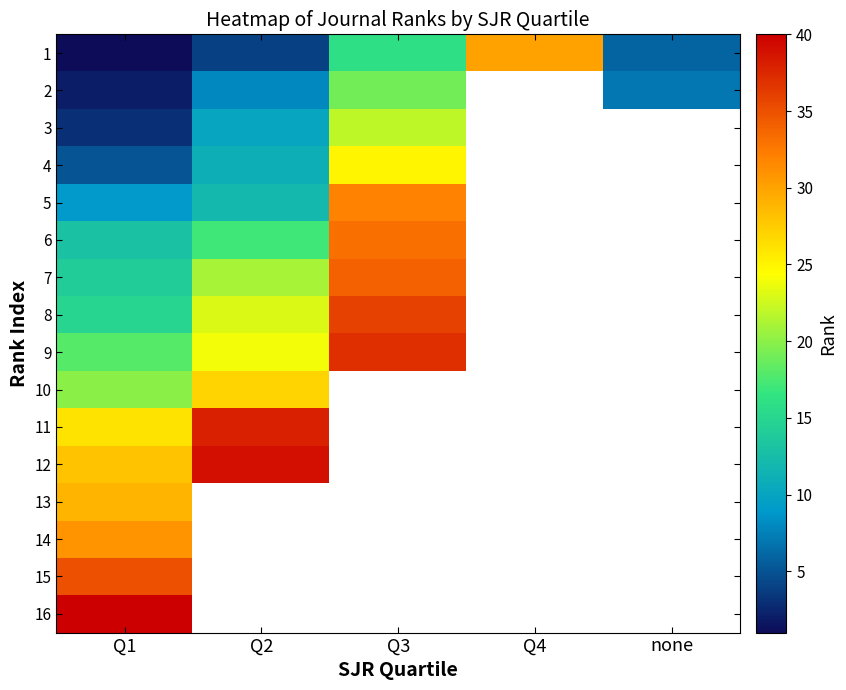

How many positive values does the 8 series have?

3